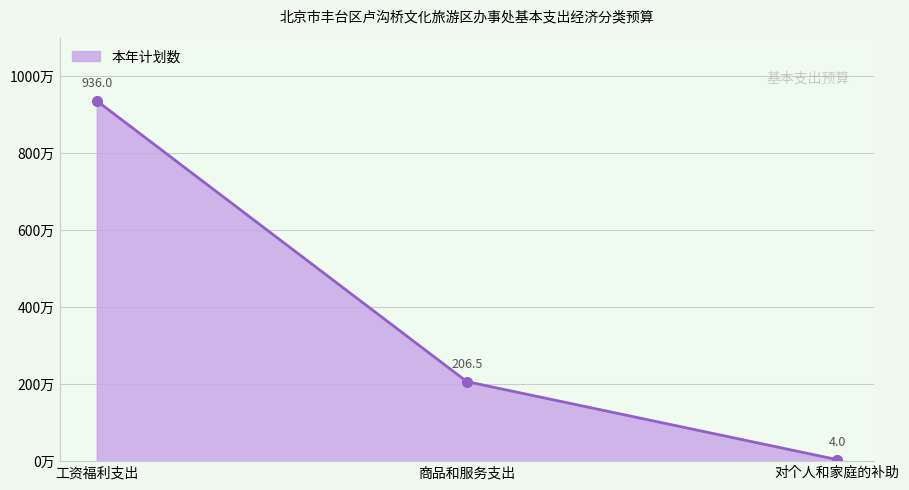

What is the minimum value shown in the chart?

4.0